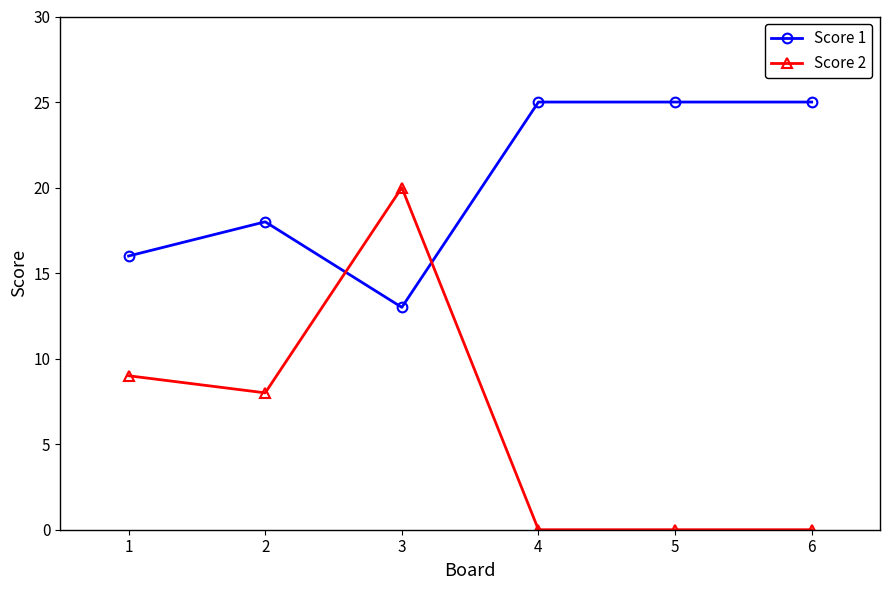

Does the chart display data point markers on the line(s)?

Yes